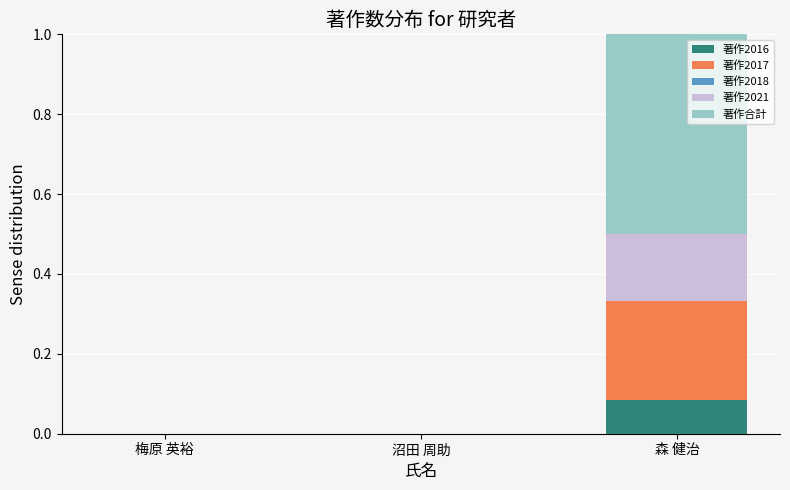

At which category is the sum across all series the highest?

森 健治